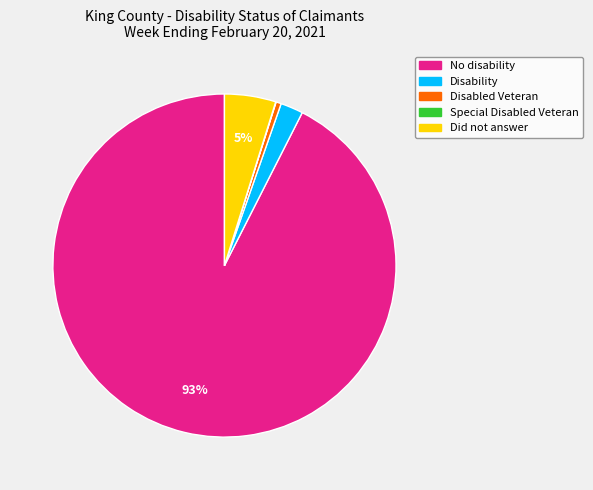

Combined, do Disability and Did not answer account for over 50%?

No